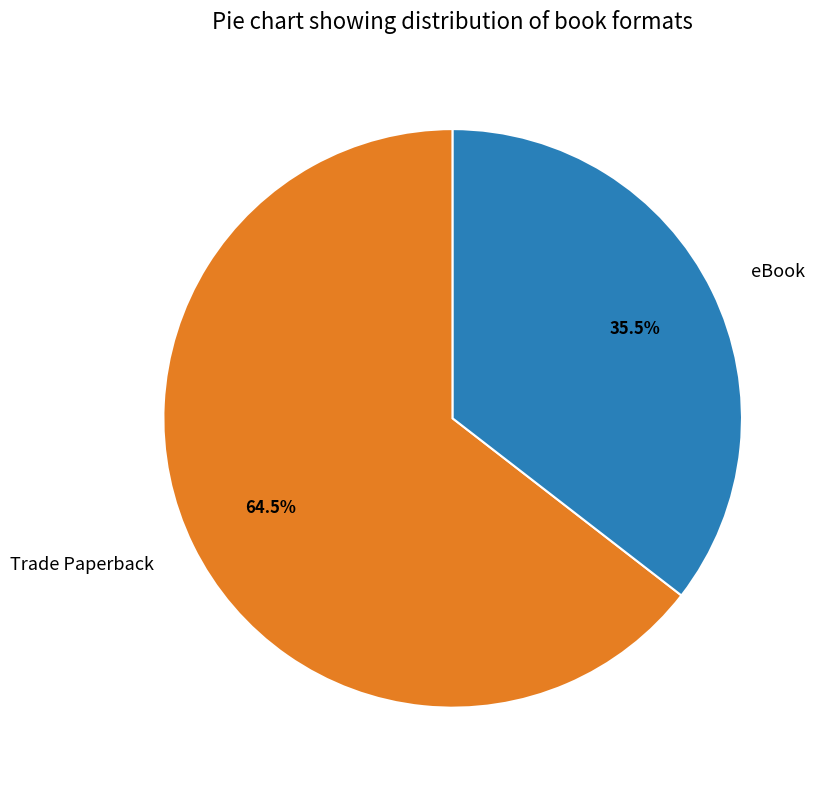

How many segments does this pie chart have?

2